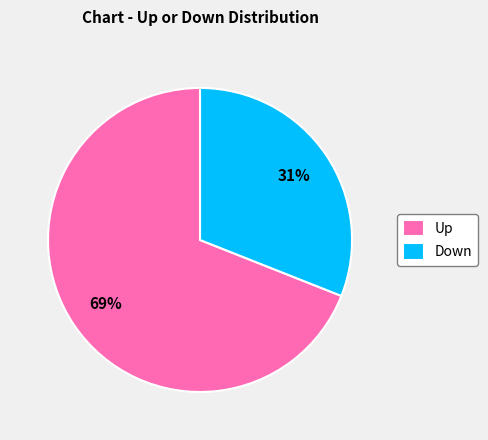

How many slices are in this pie chart?

2